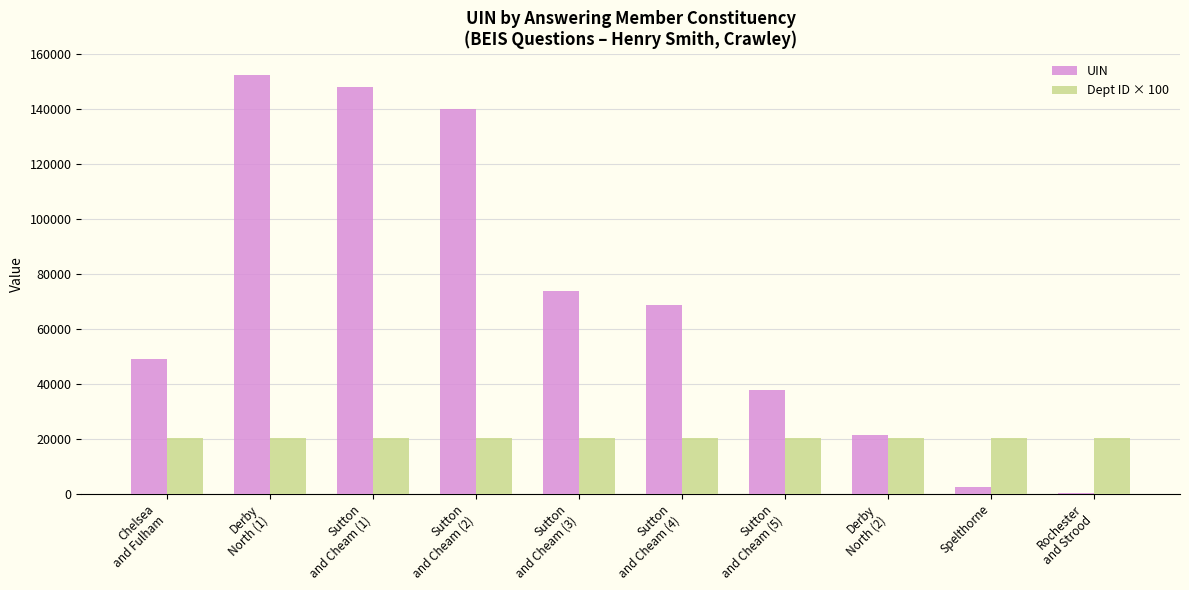

Which series changed the most between Sutton
and Cheam (5) and Derby
North (2)?

UIN